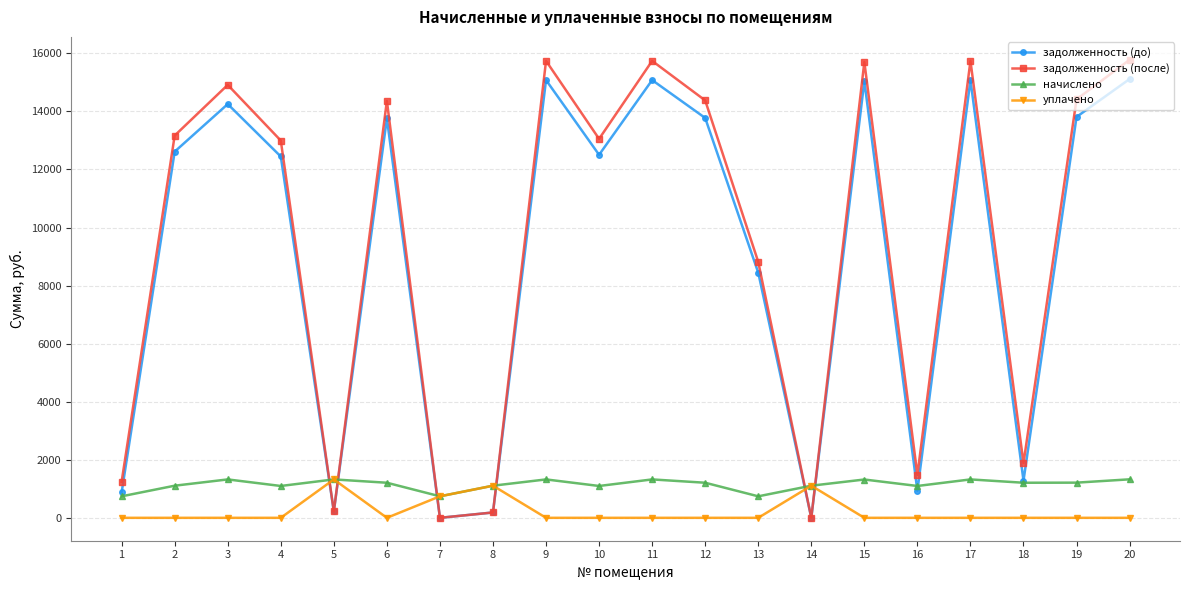

True or false: уплачено has a value of 0.0 at 16.

True